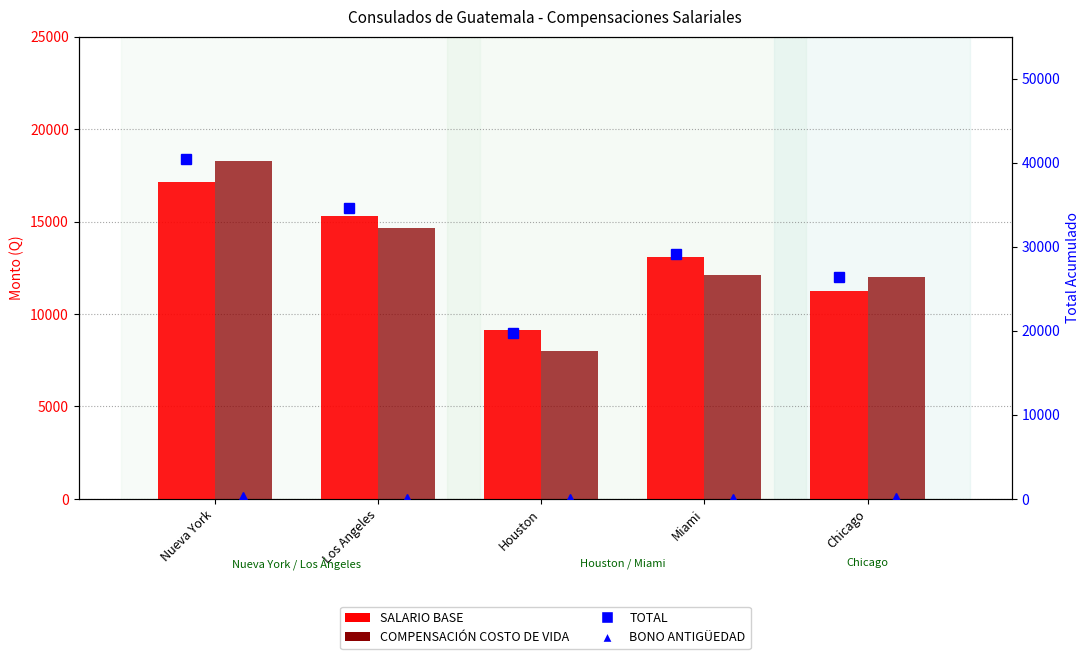

What position from the right is Chicago?

1